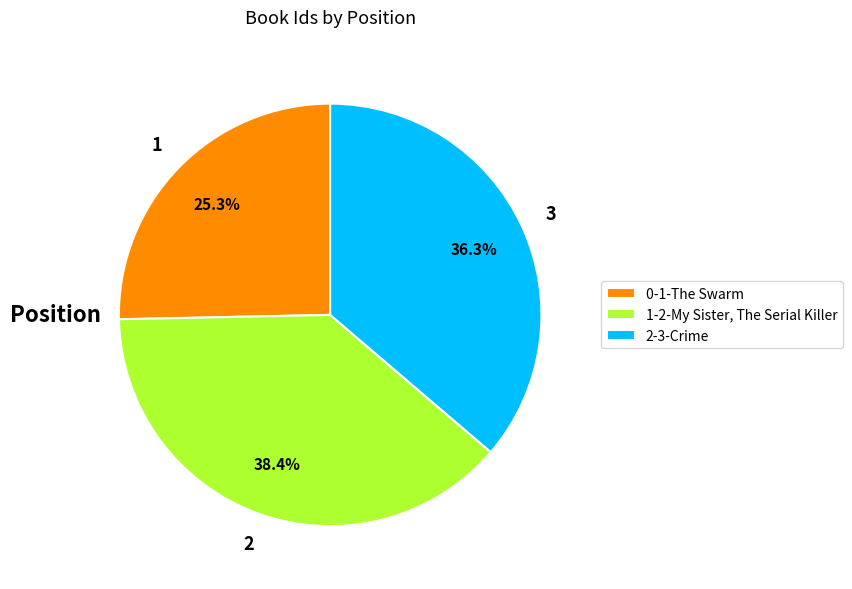

To the nearest percent, what is the difference between the largest and smallest slice percentages?

13%